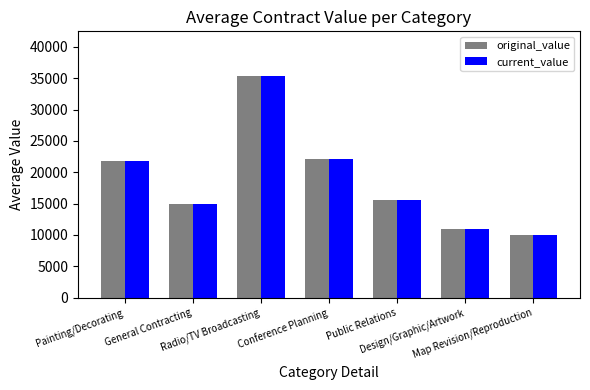

The value of original_value at Painting/Decorating is 29869.7. True or false?

False